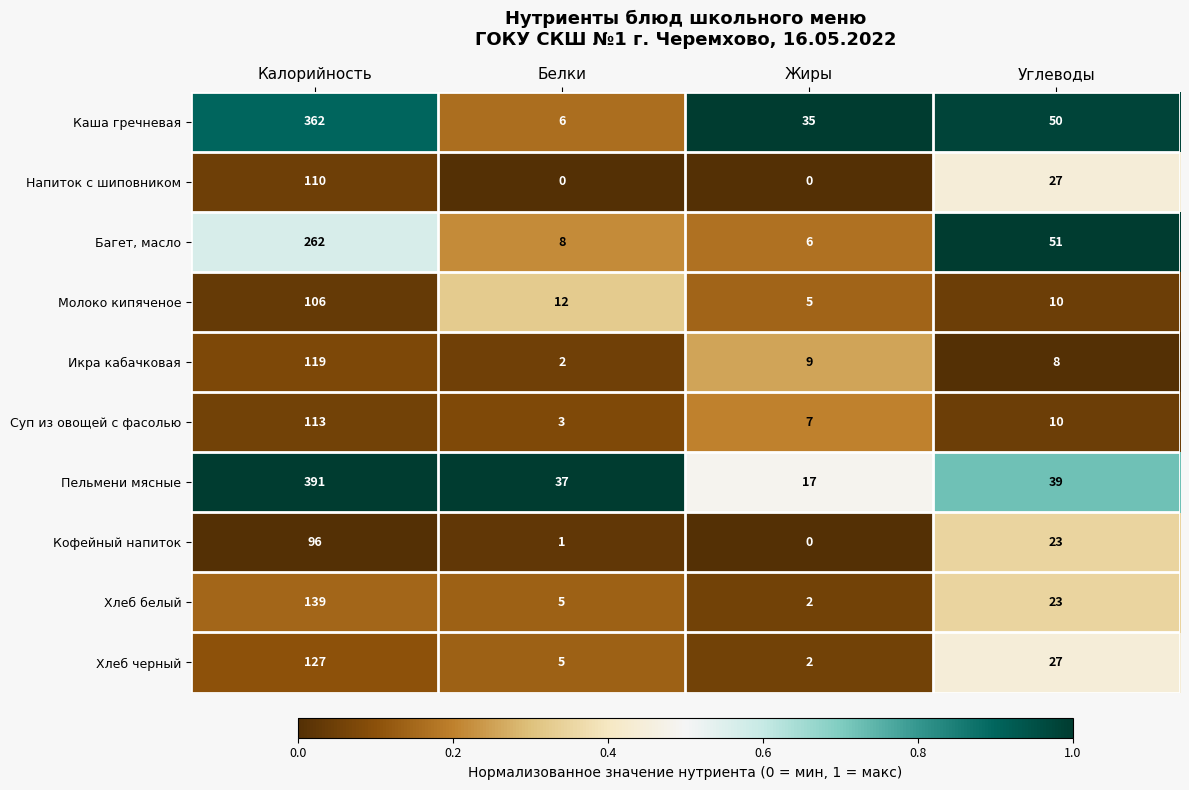

Between Белки and Углеводы, which series saw the biggest shift?

Каша гречневая